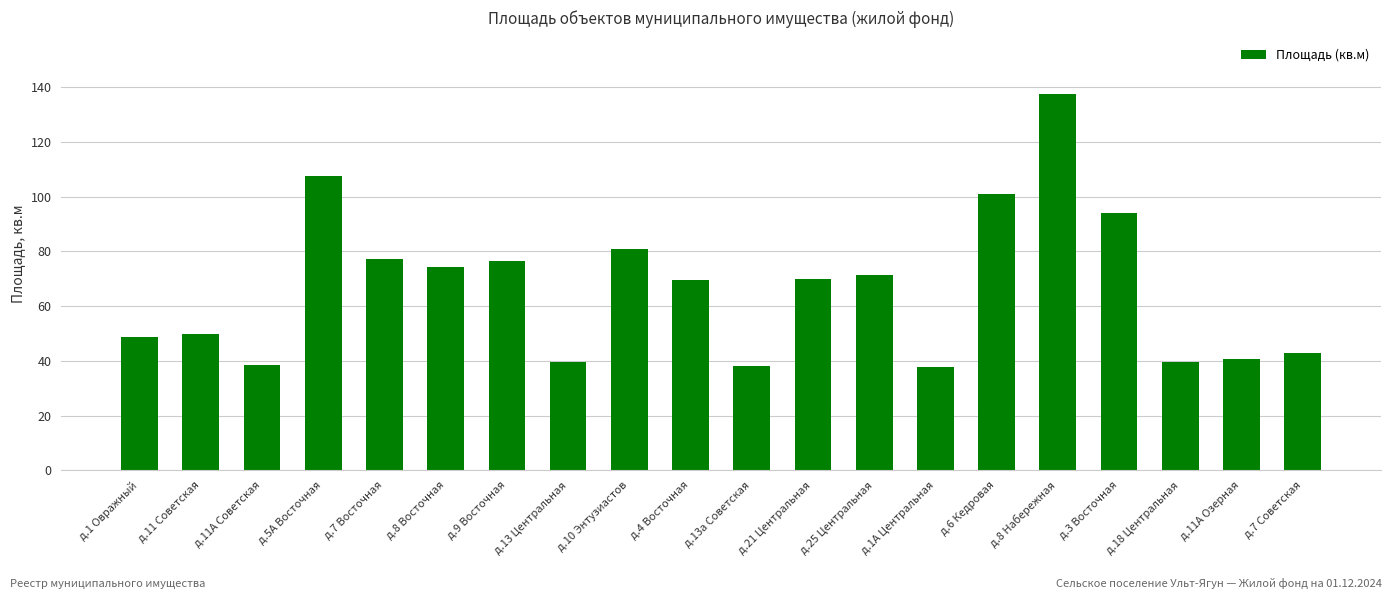

Count the number of categories in the chart.

20